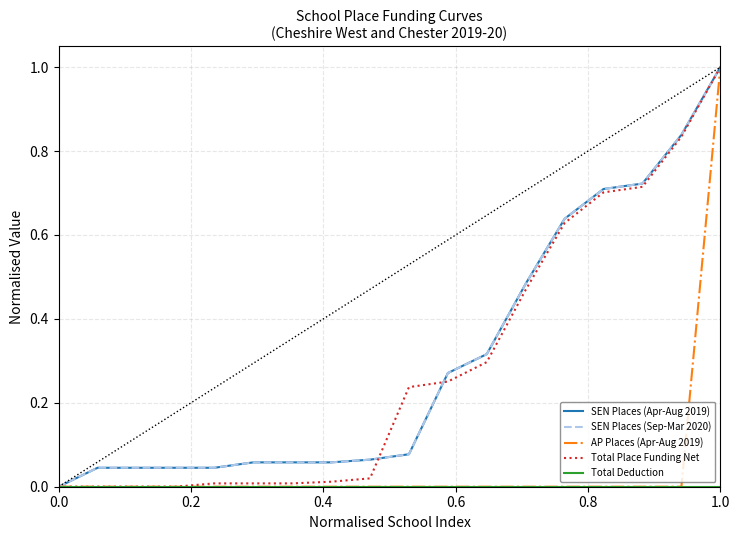

Does the chart have visible grid lines?

Yes